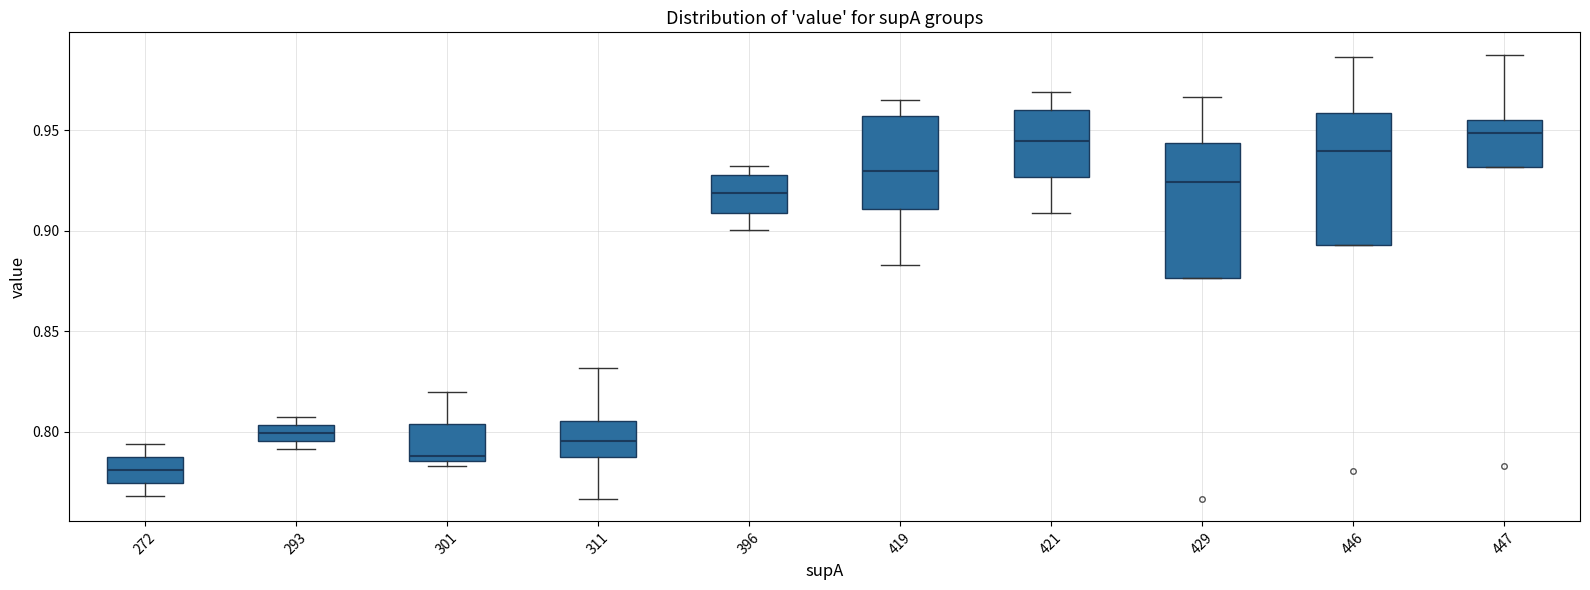

Where is the upper edge of the box at x = 447 on the y-axis? The values are not printed on the chart, so give them approximately, as read against the axis.

0.955